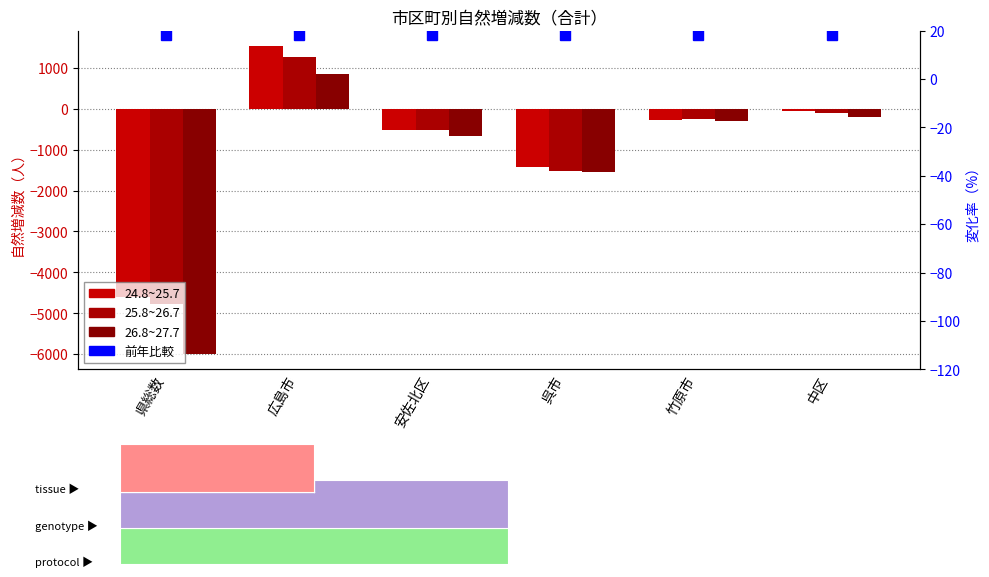

What is the smallest value displayed?

-5994